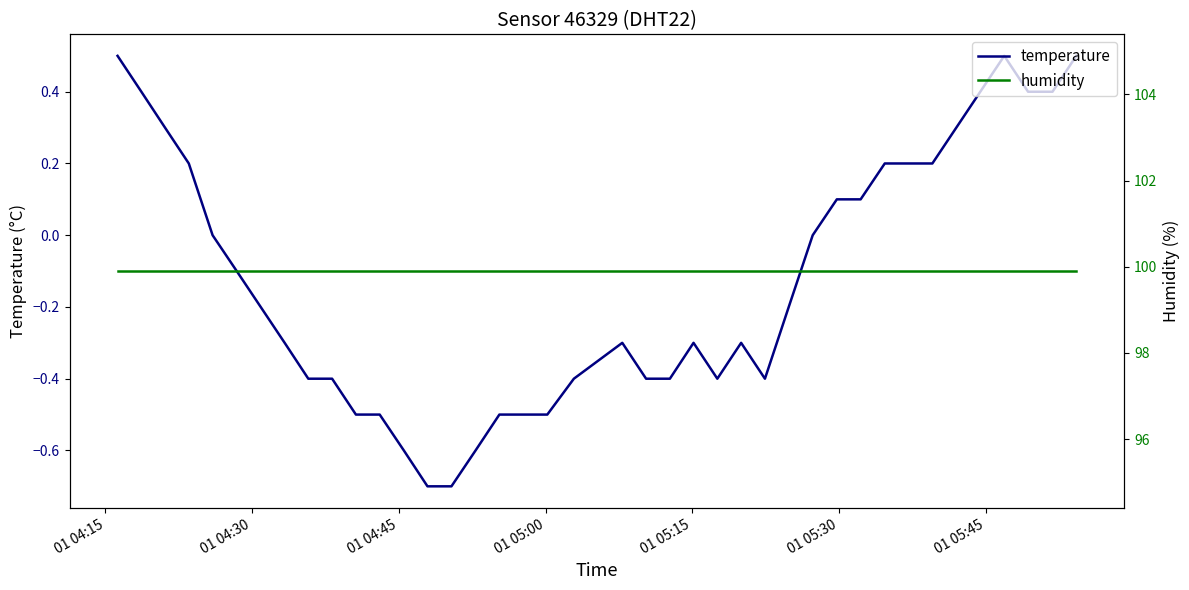

The value of temperature at 15 is -1.0. True or false?

False